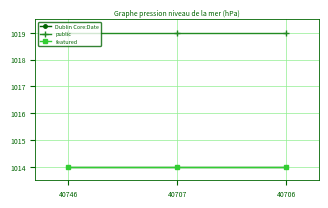

How many lines are shown in the chart?

3